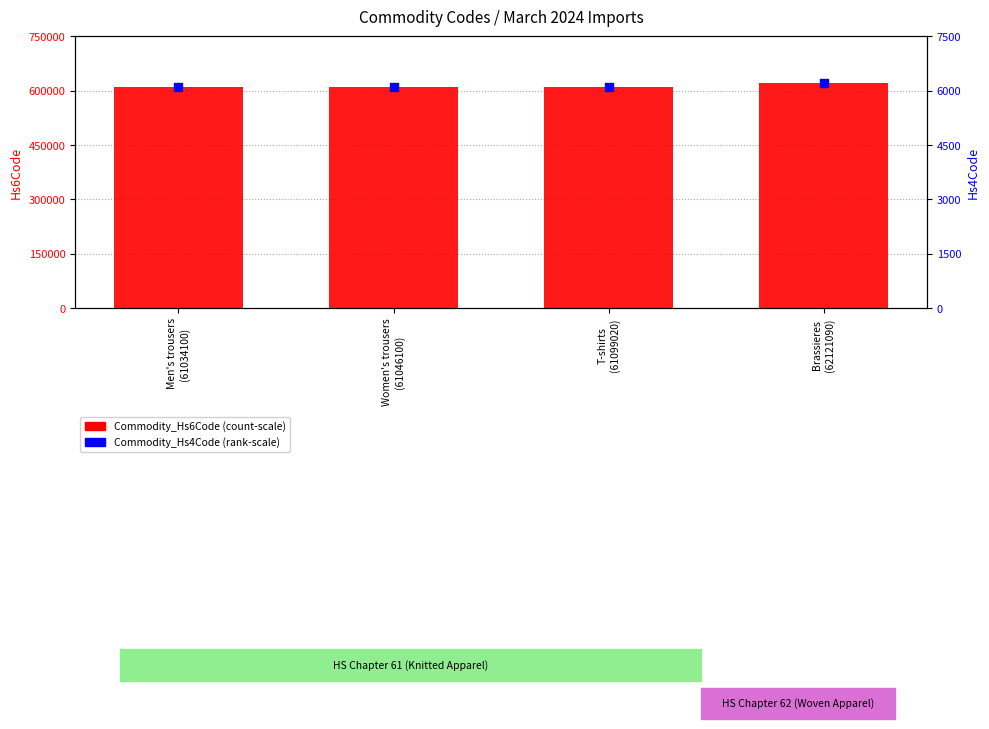

Which series reaches the minimum Y coordinate?

Commodity_Hs4Code